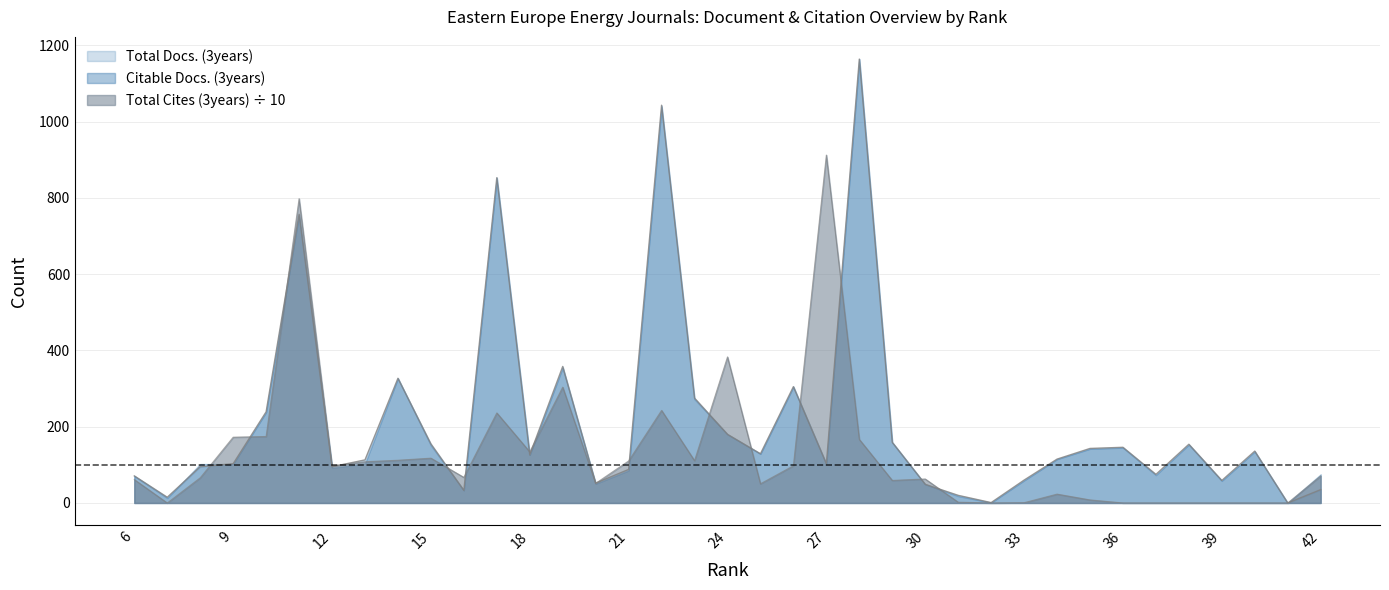

Where does the Total Docs. (3years) series first go above 115?

10